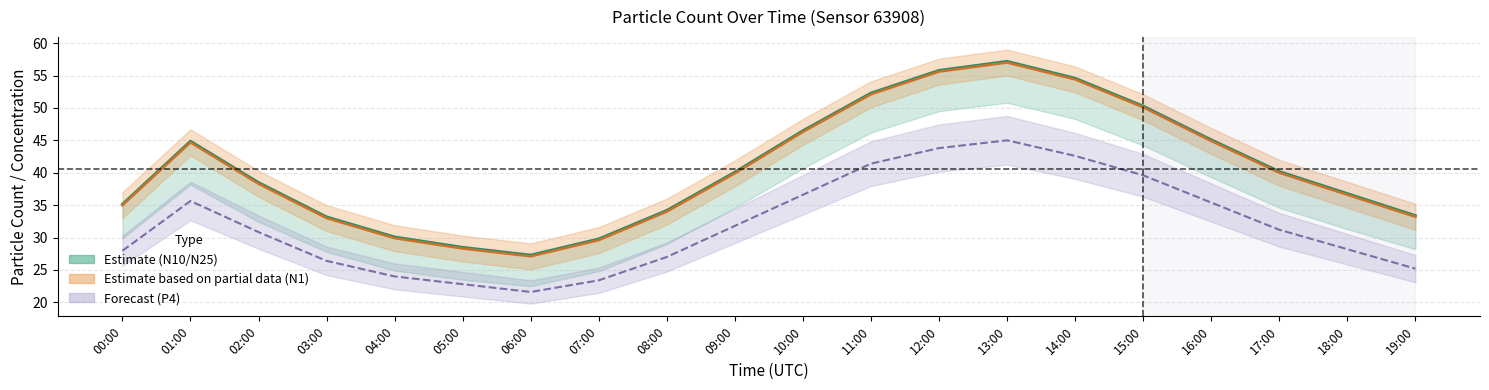

Which series has the largest total across all categories?

N25